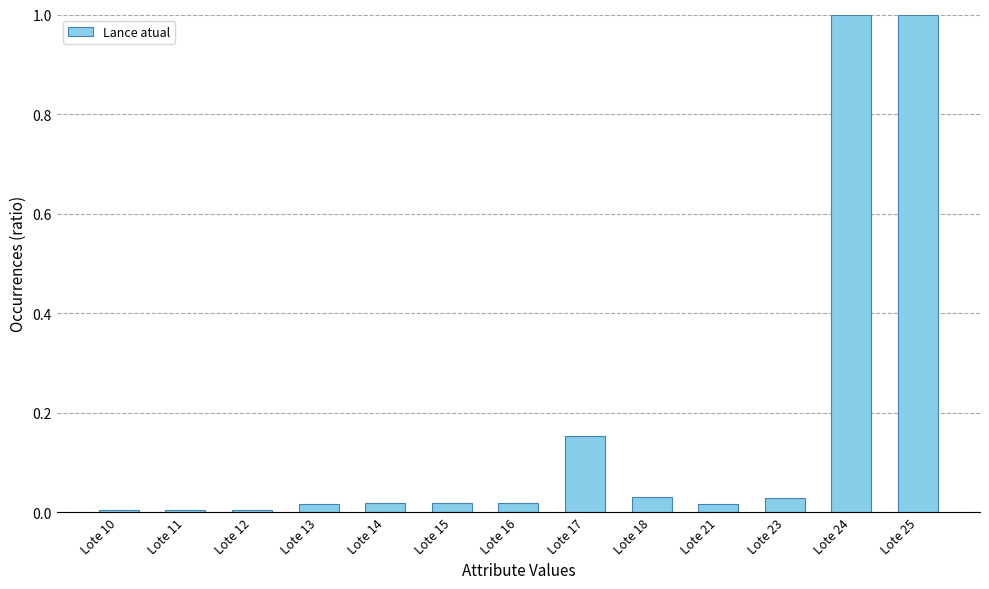

The value at Lote 24 is 1.0. True or false?

True